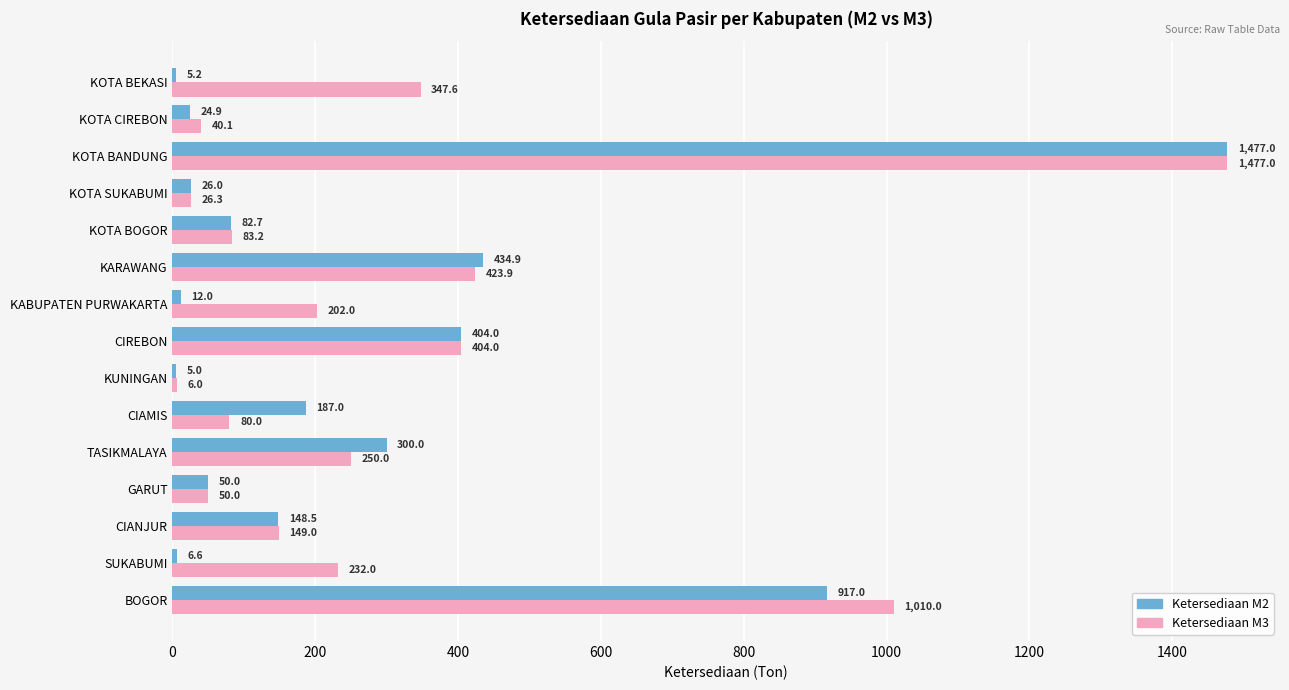

How many data points does each series have?

15